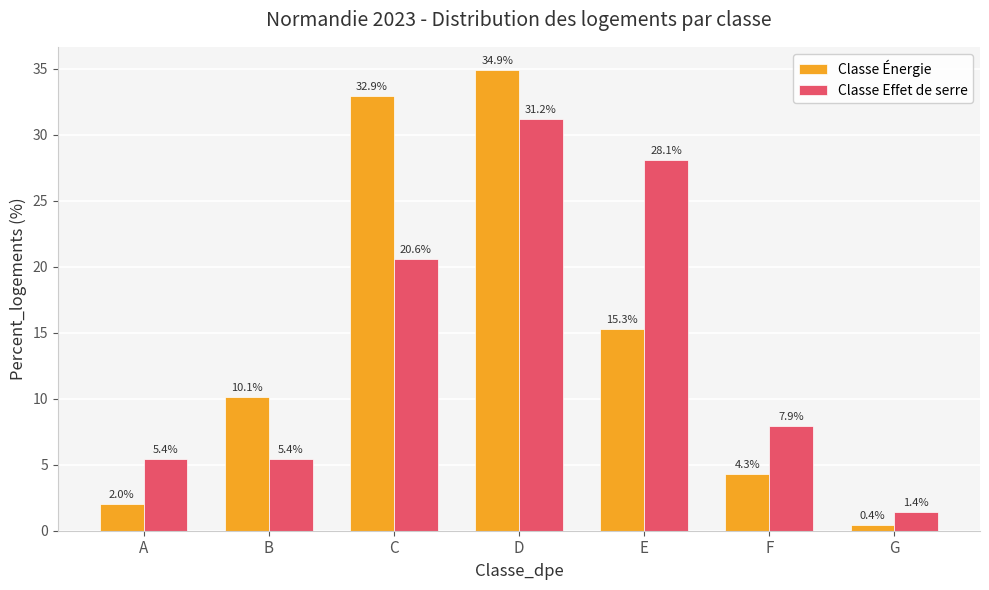

What is the sum of all Classe Effet de serre values?

100.0